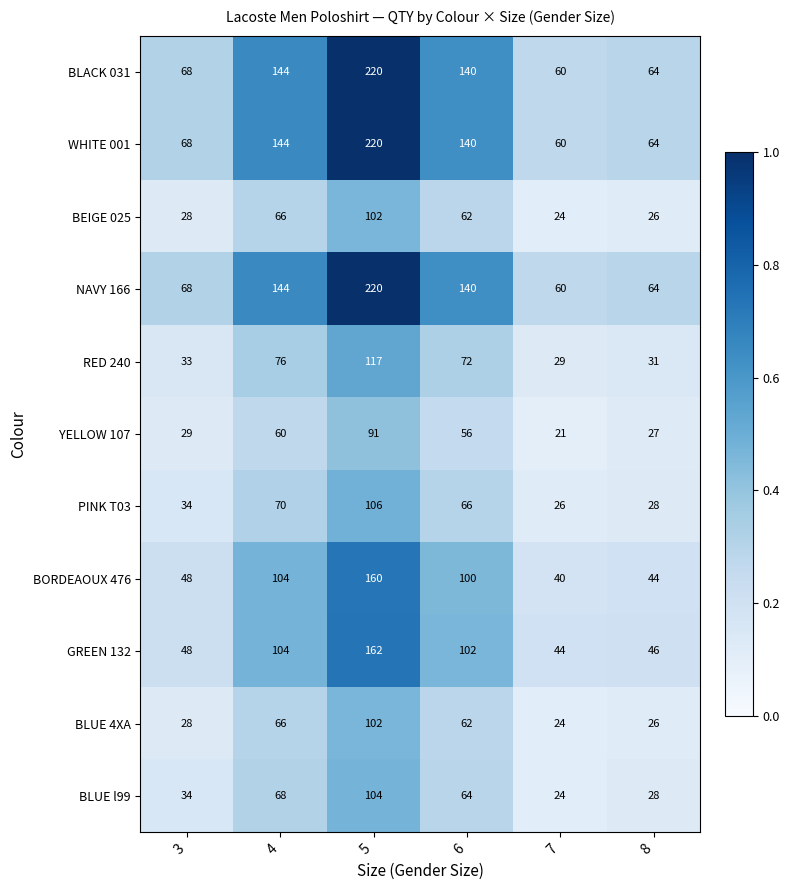

At which label is BLACK 031 closest to 140?

6